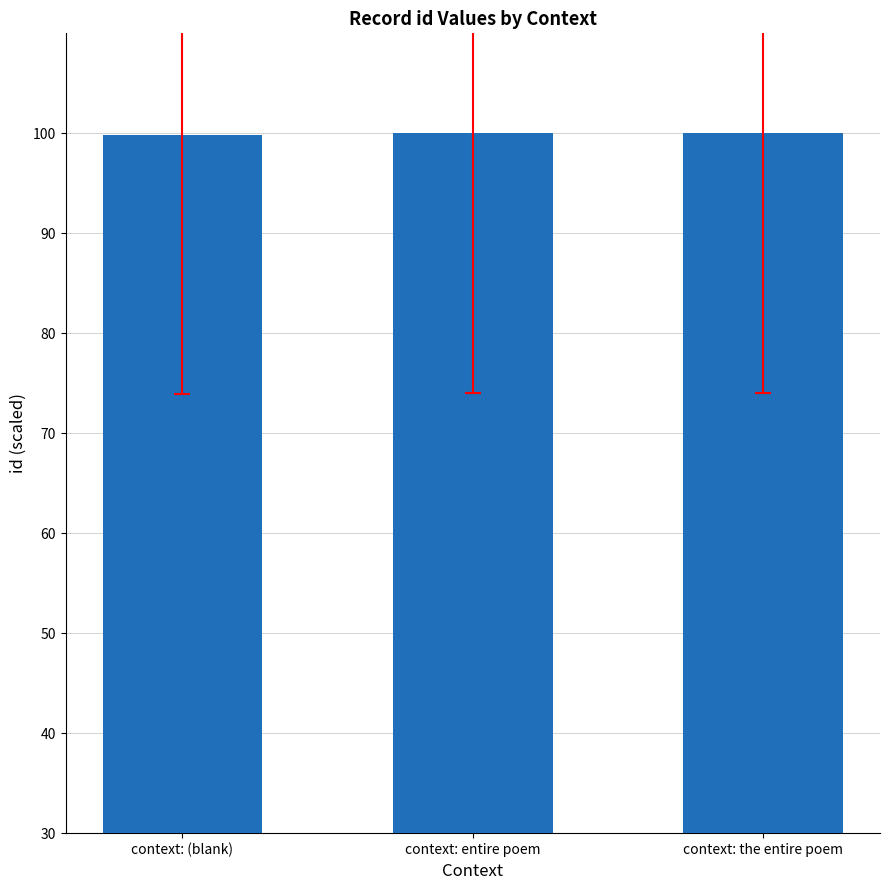

What is the maximum value shown in the chart?

100.0